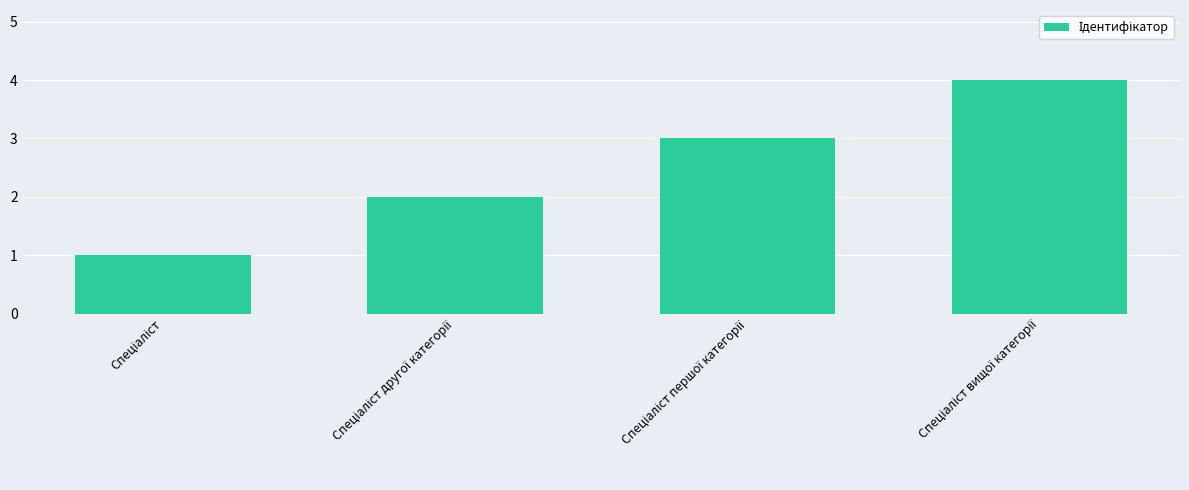

What is the greatest value displayed?

4